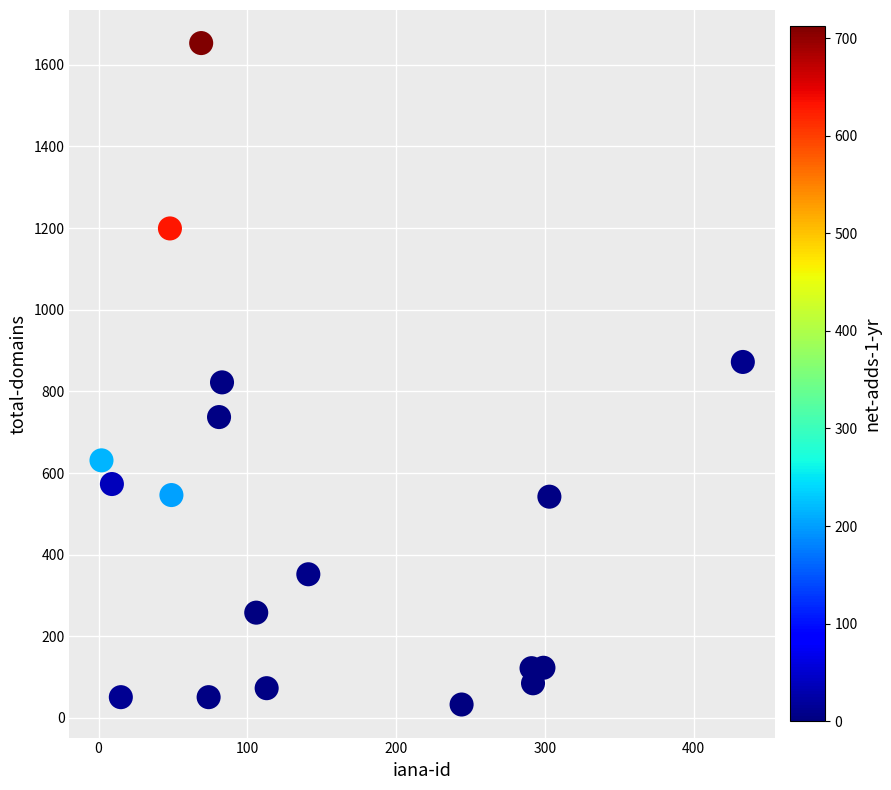

What is the range of Y values (max minus min)?

1620